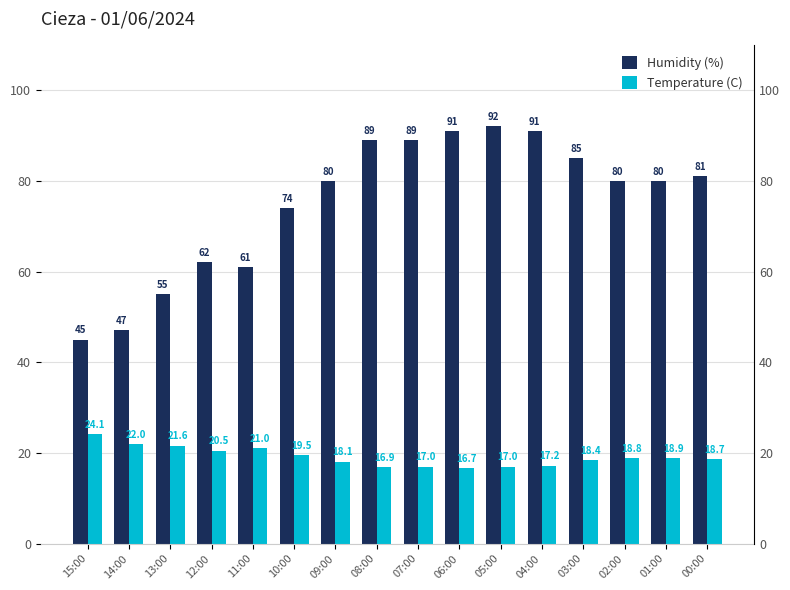

At which label does Temperature (C) reach its peak?

15:00